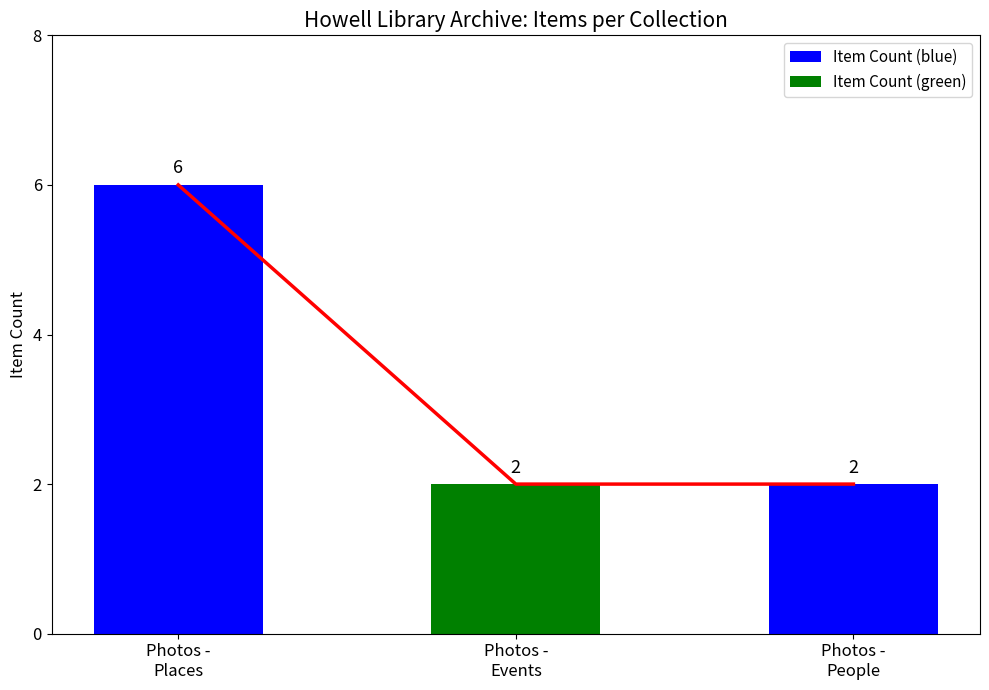

List the labels in order of value, largest first.

Photos -
Places, Photos -
Events, Photos -
People